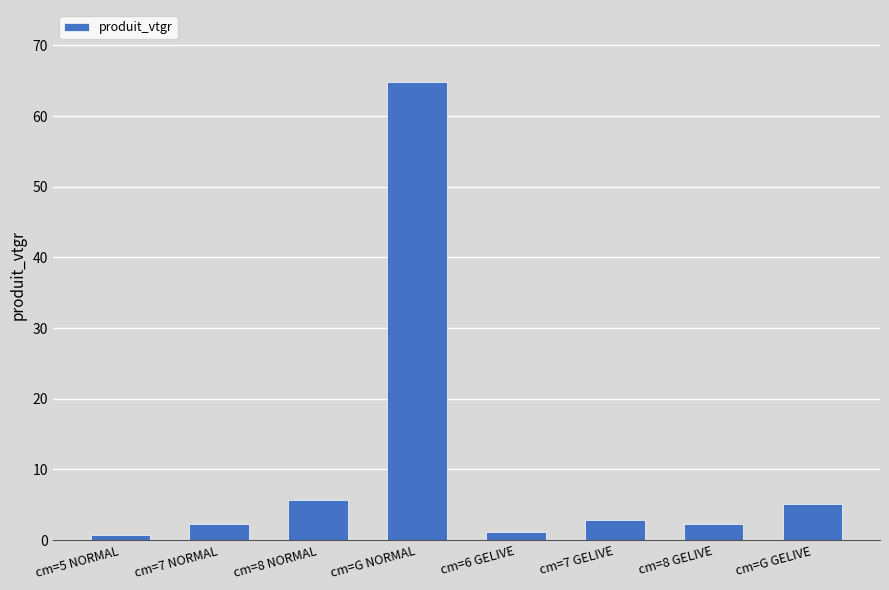

What is the average value?

10.6